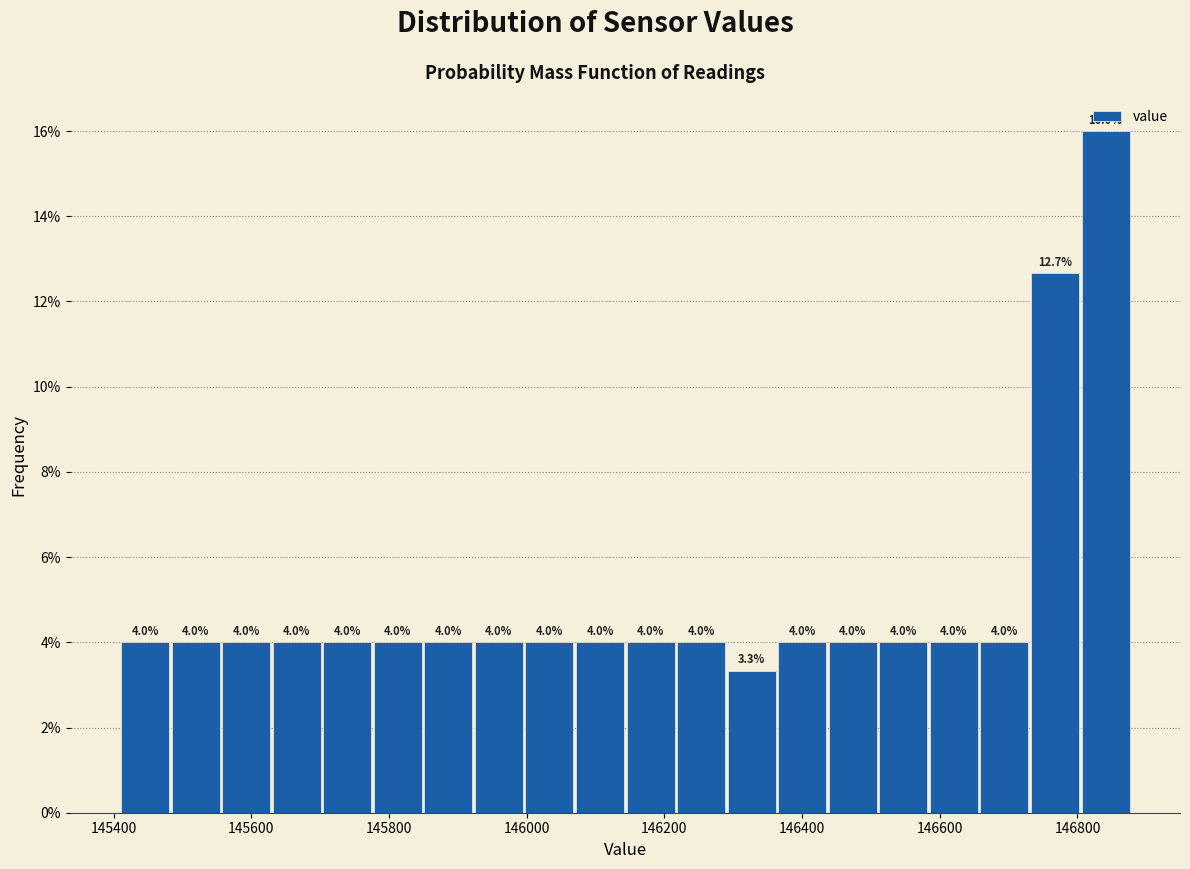

Read against the x-axis, roughly where is the centre of the tallest bar?

146840